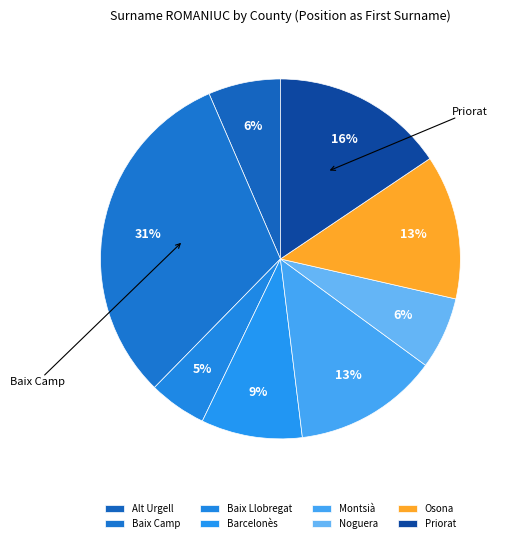

What is the ratio of the value at Baix Camp to the value at Noguera?

4.8